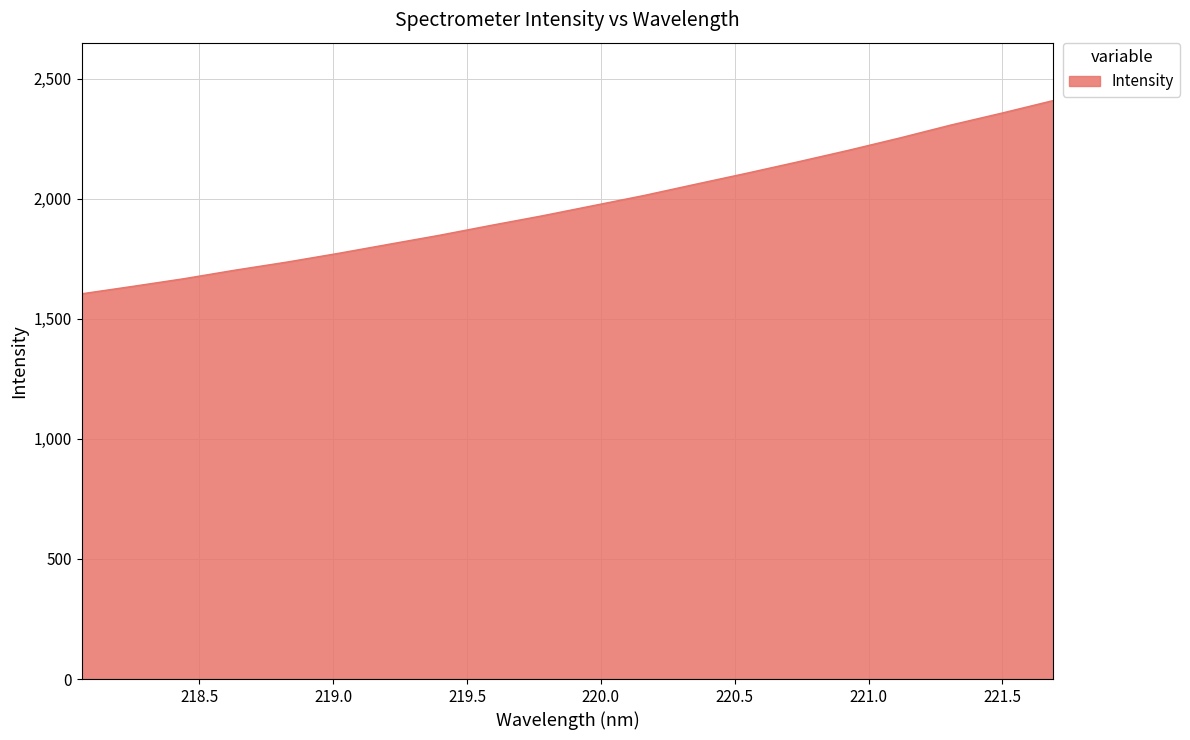

Count the number of values greater than 1970.

10